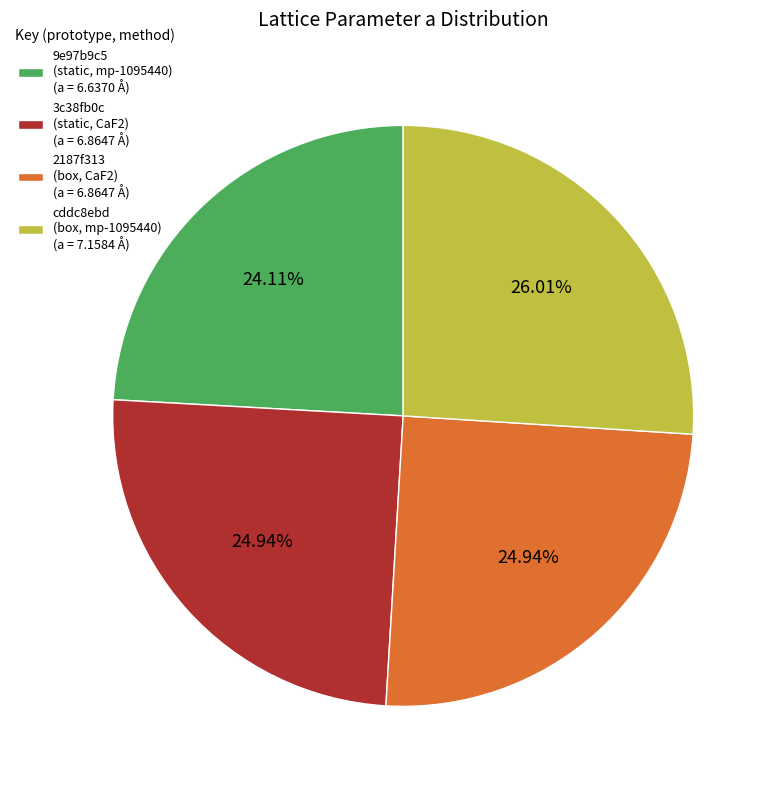

Is there any slice that represents more than half of the pie?

No